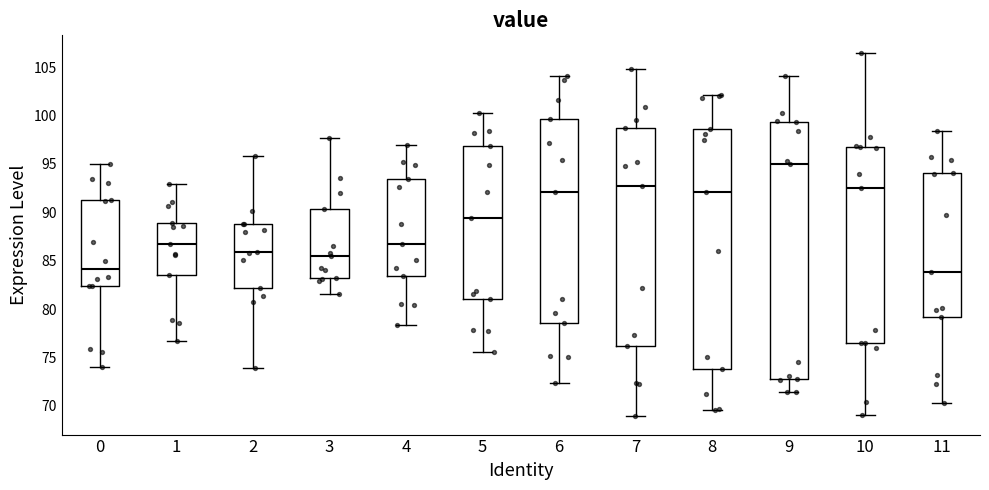

Where does the median line of the box at x = 1 sit on the y-axis? The values are not printed on the chart, so give them approximately, as read against the axis.

86.5